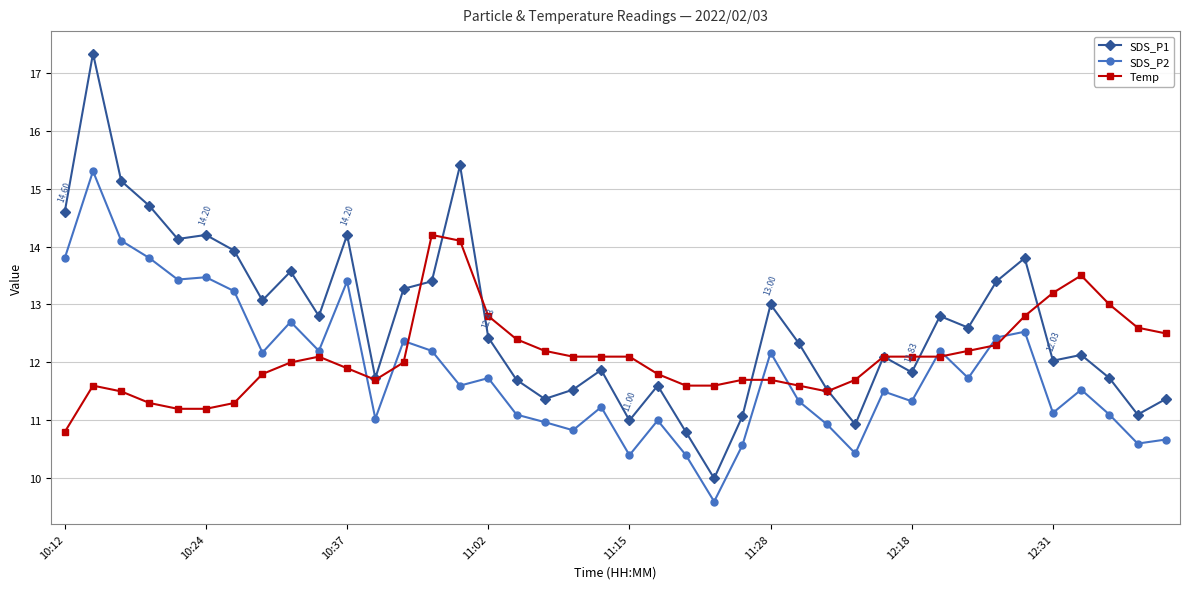

True or false: SDS_P2 has more than 0 points higher than both neighbors.

True